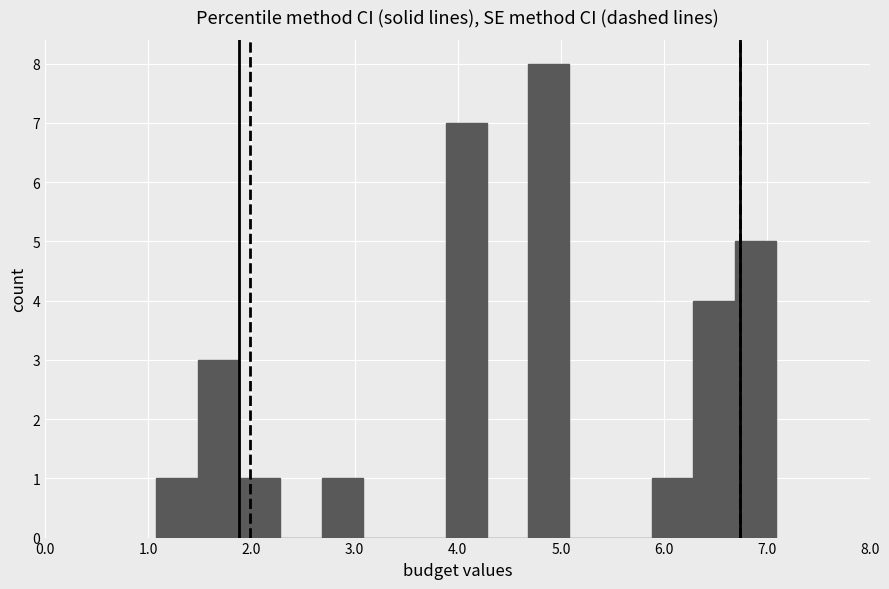

Which range on the x-axis has the tallest bar?

4.7 to 5.1